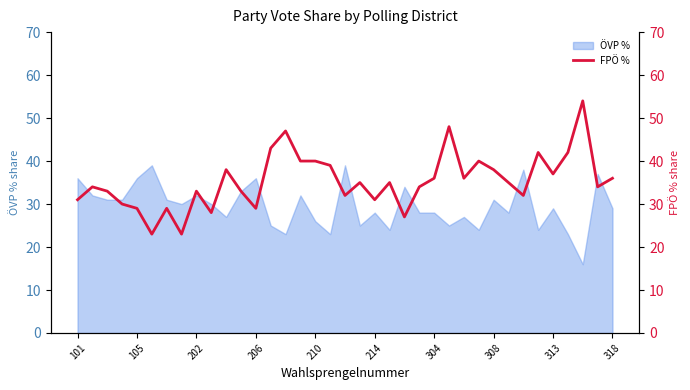

Is it true that ÖVP % equals 29 at 318?

True